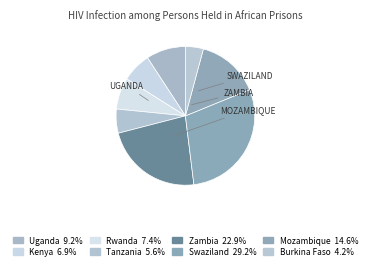

How much of the chart is everything except Uganda?

90.8%